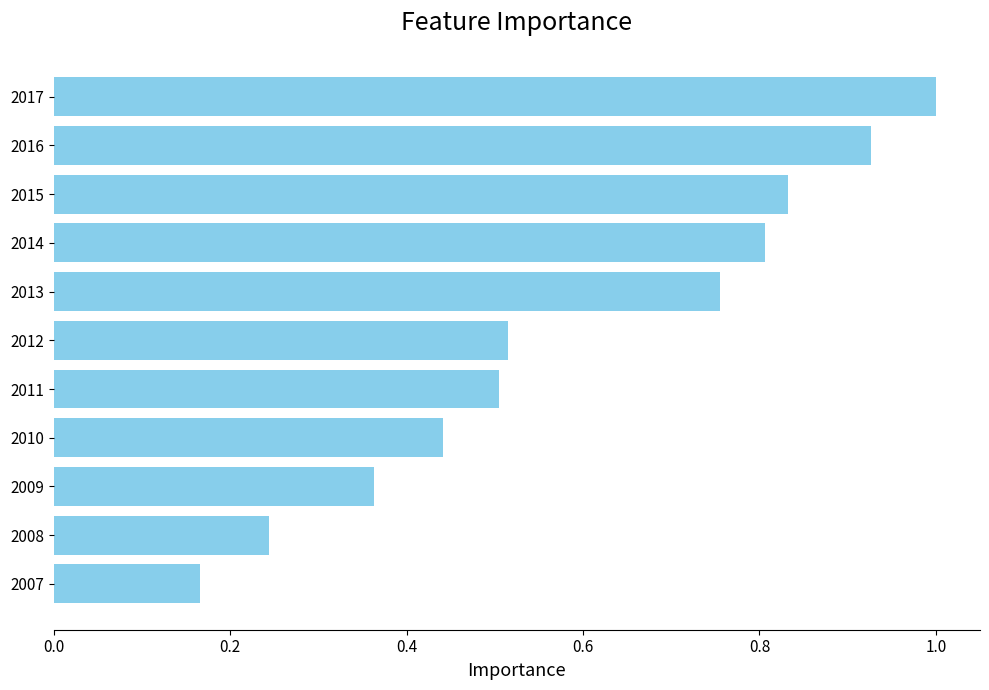

Between 2008 and 2012, which is larger?

2012